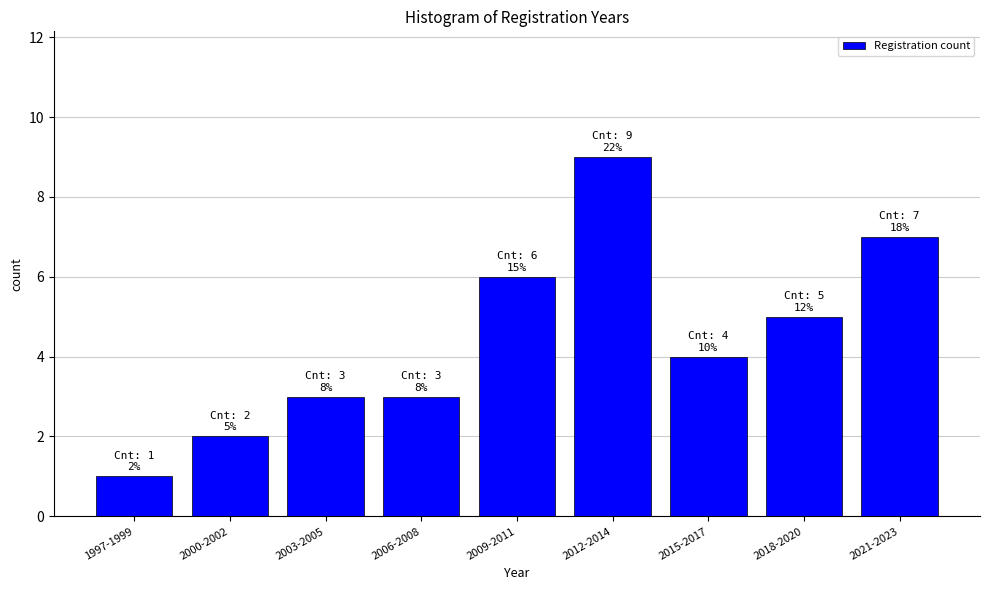

Reading left to right, list all the values displayed in this chart.

1997-1999=1	2000-2002=2	2003-2005=3	2006-2008=3	2009-2011=6	2012-2014=9	2015-2017=4	2018-2020=5	2021-2023=7